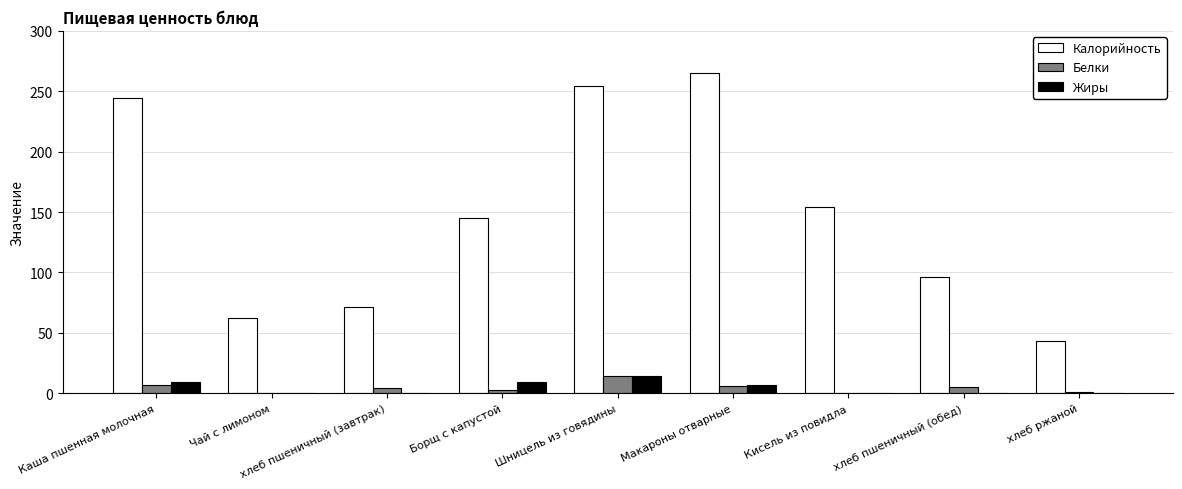

What is the approximate value of Белки at Шницель из говядины?

14.0